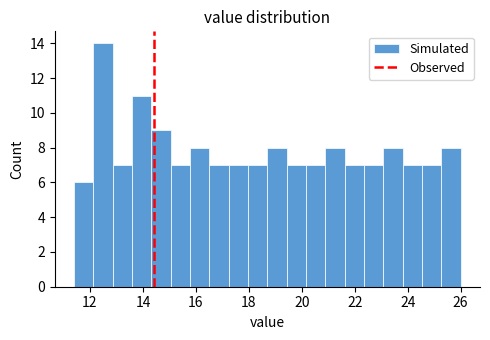

Around what value on the x-axis is the tallest bar? Give the approximate position of its centre, as read against the axis.

12.4